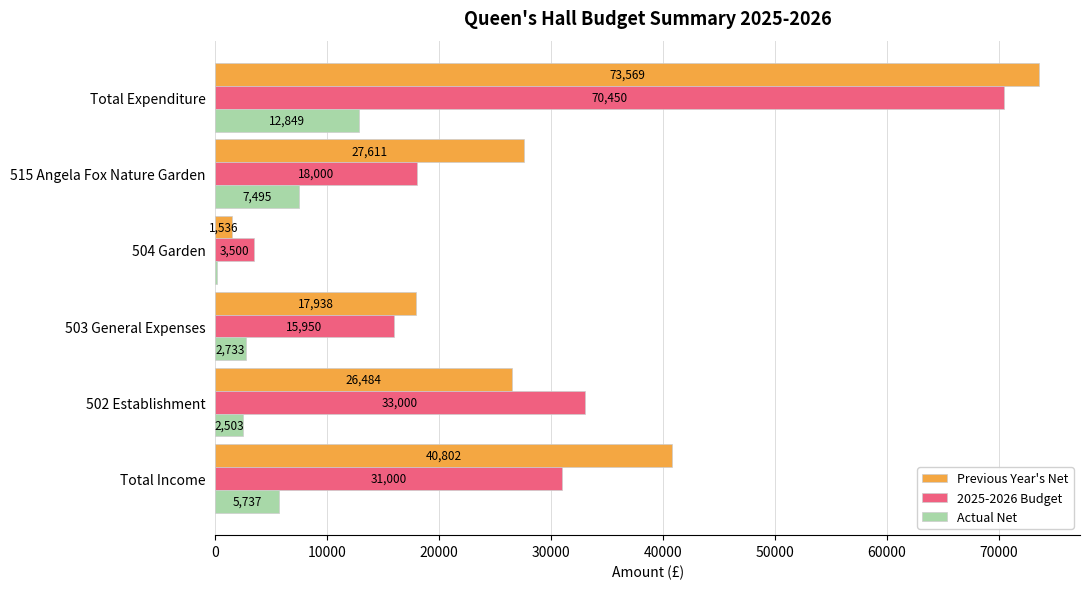

Which series changed the most between 503 General Expenses and 515 Angela Fox Nature Garden?

Previous Year's Net